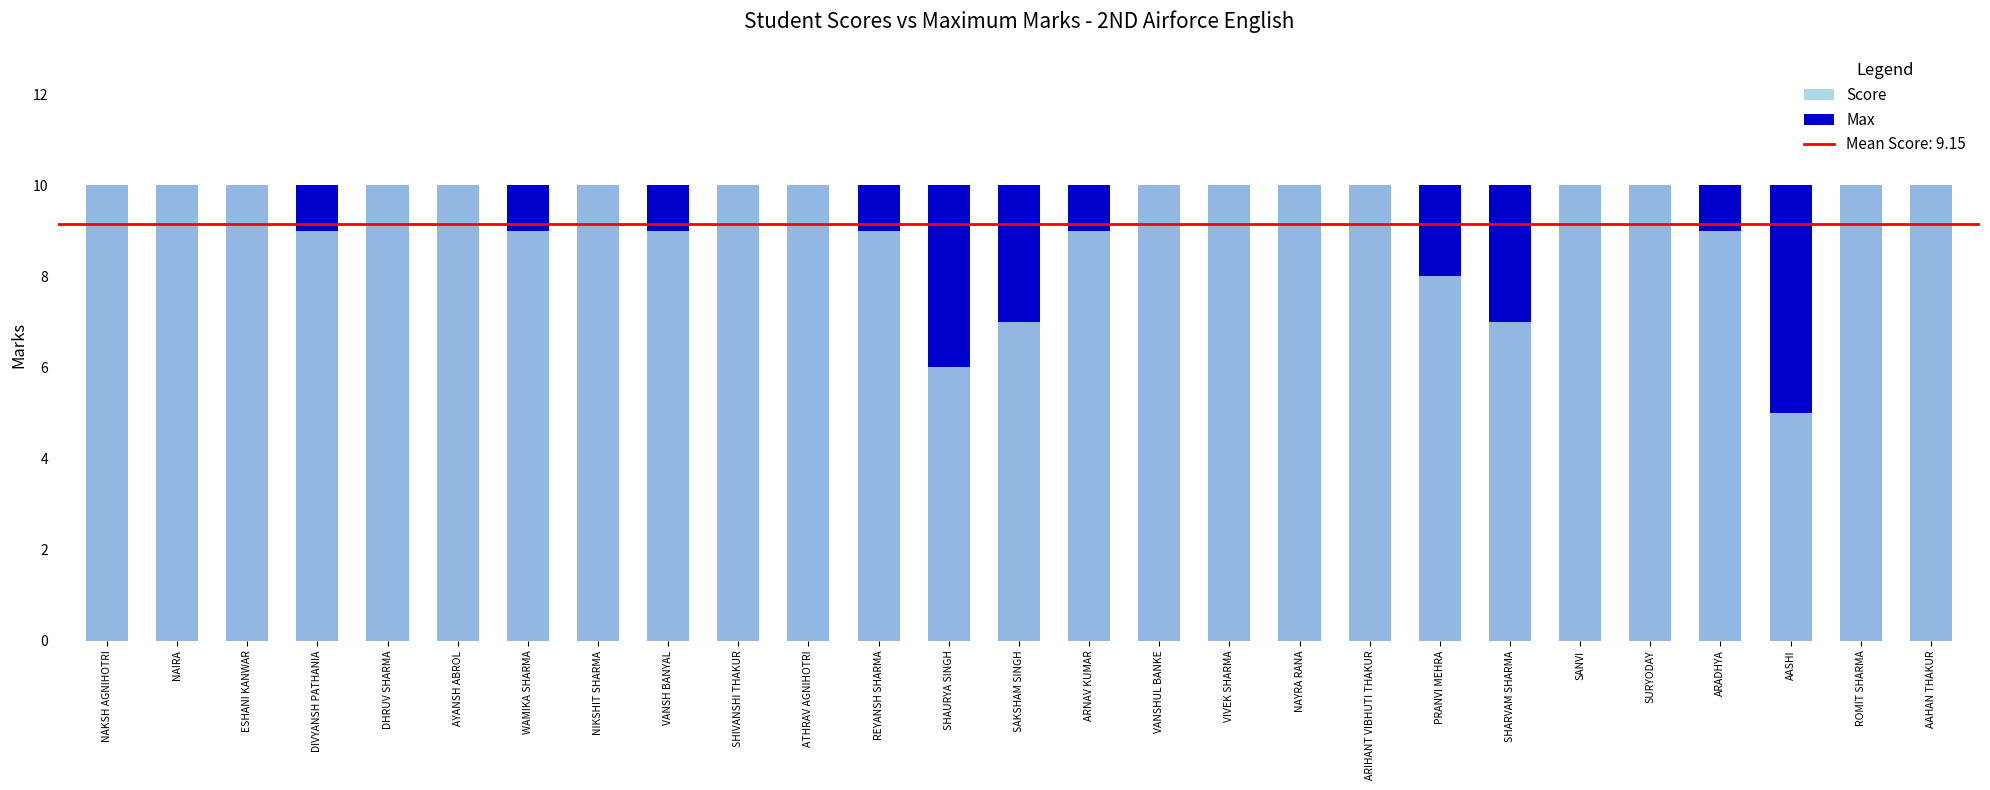

Which series has the largest range (max minus min)?

Score